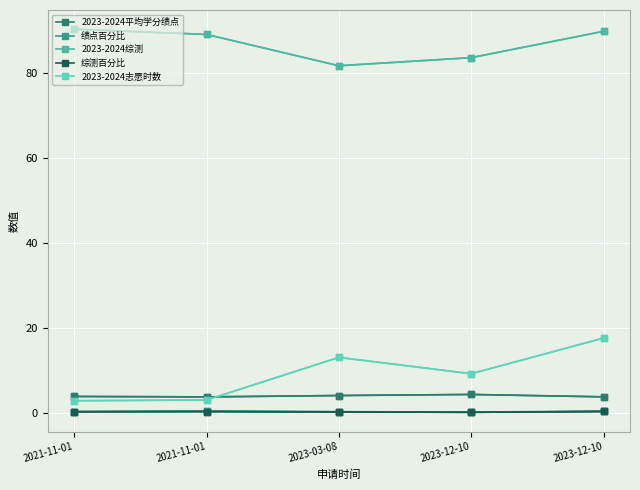

Count the number of categories in the chart.

5